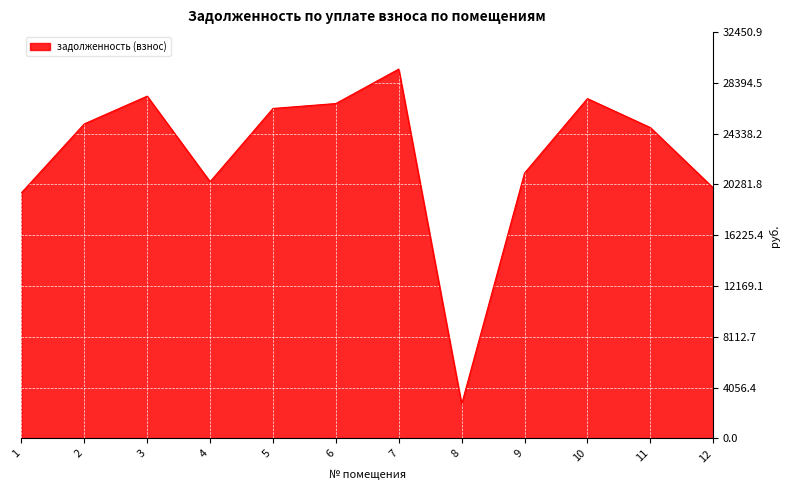

What is the difference between the values at 2 and 3?

2212.4